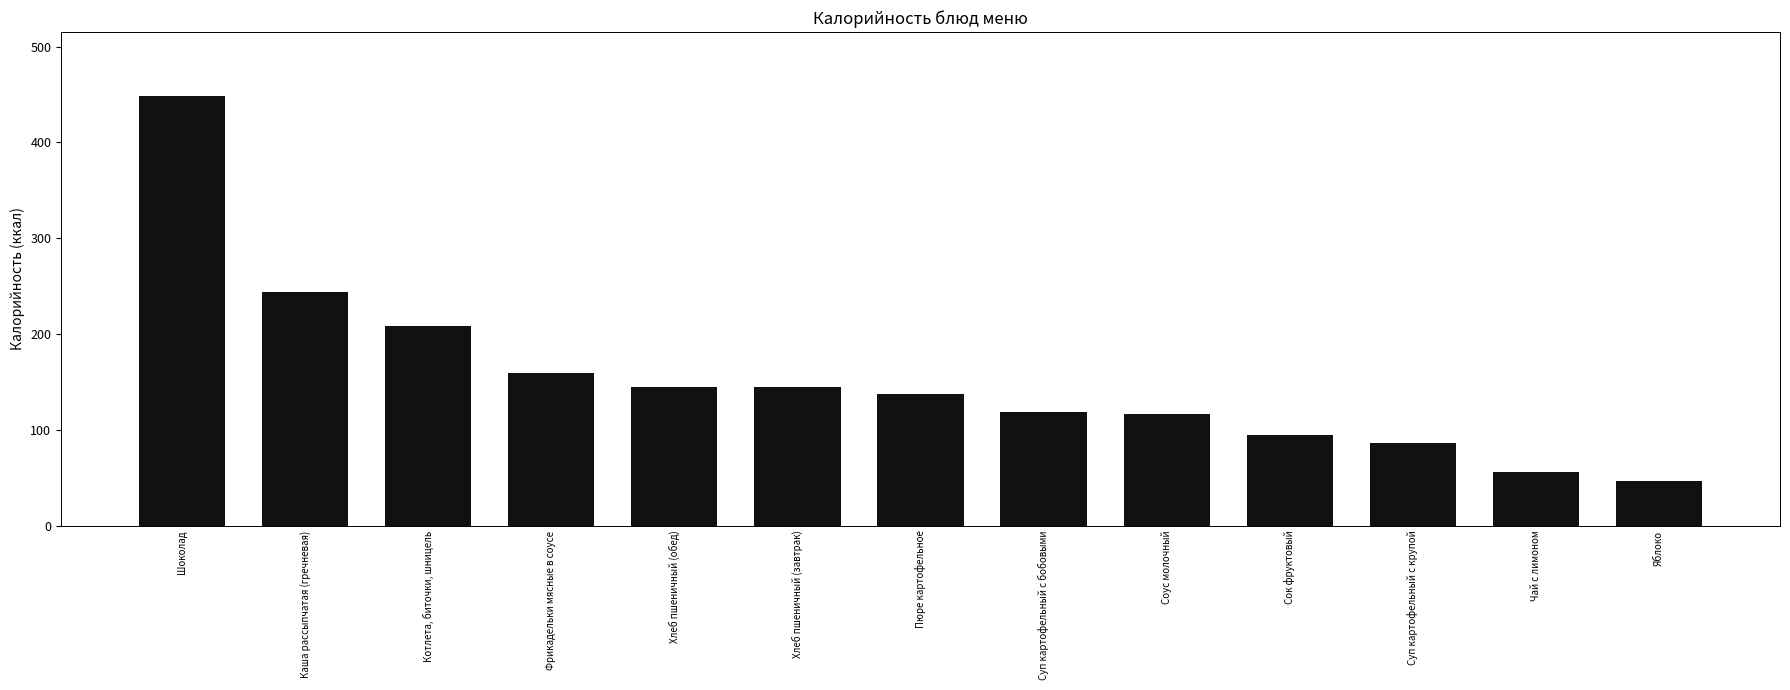

The value at Суп картофельный с бобовыми is 212.7. True or false?

False